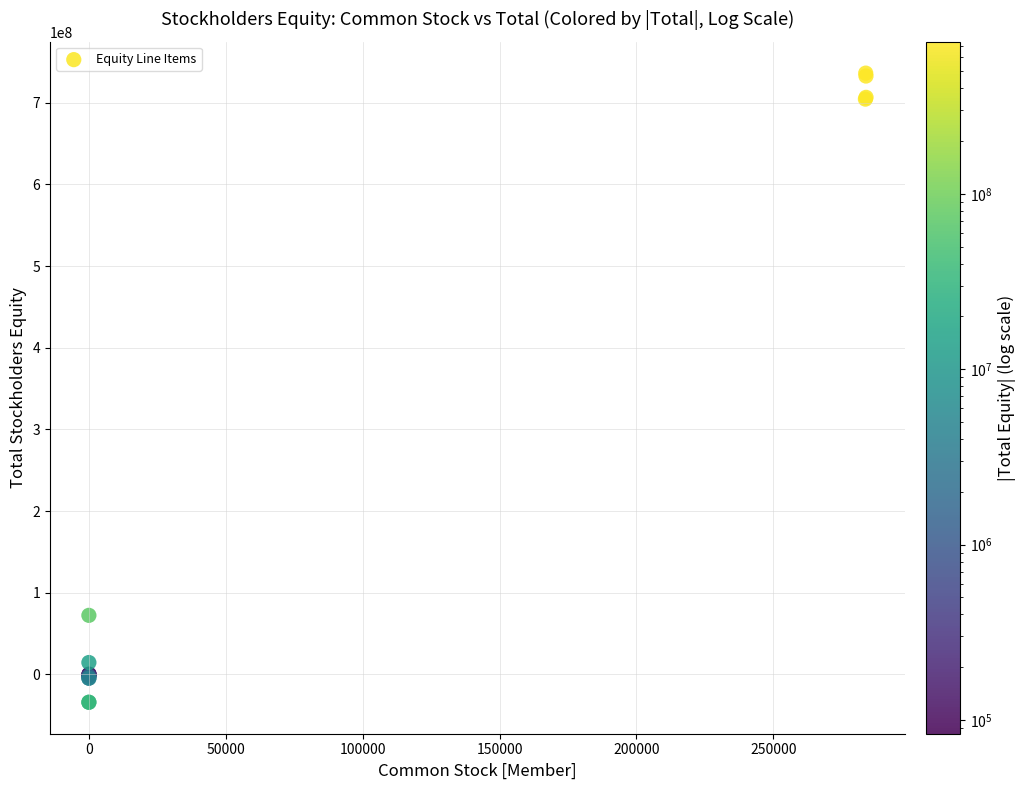

What Y value in the scatter plot is closest to 351084257?

72351525